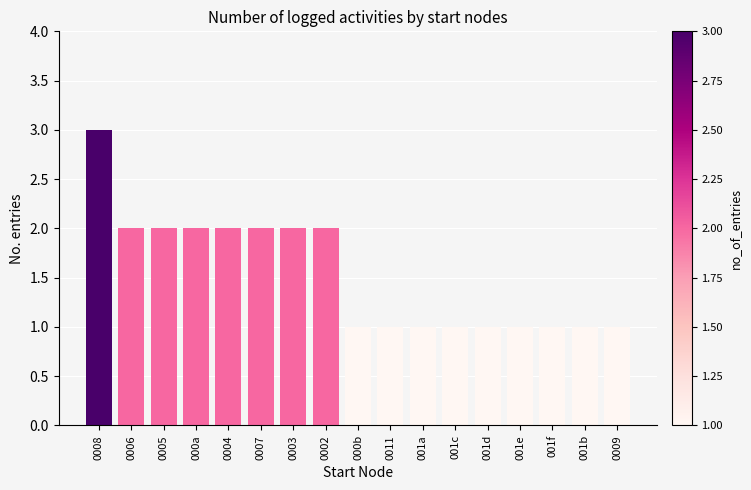

What is the difference between the second highest and minimum values?

1